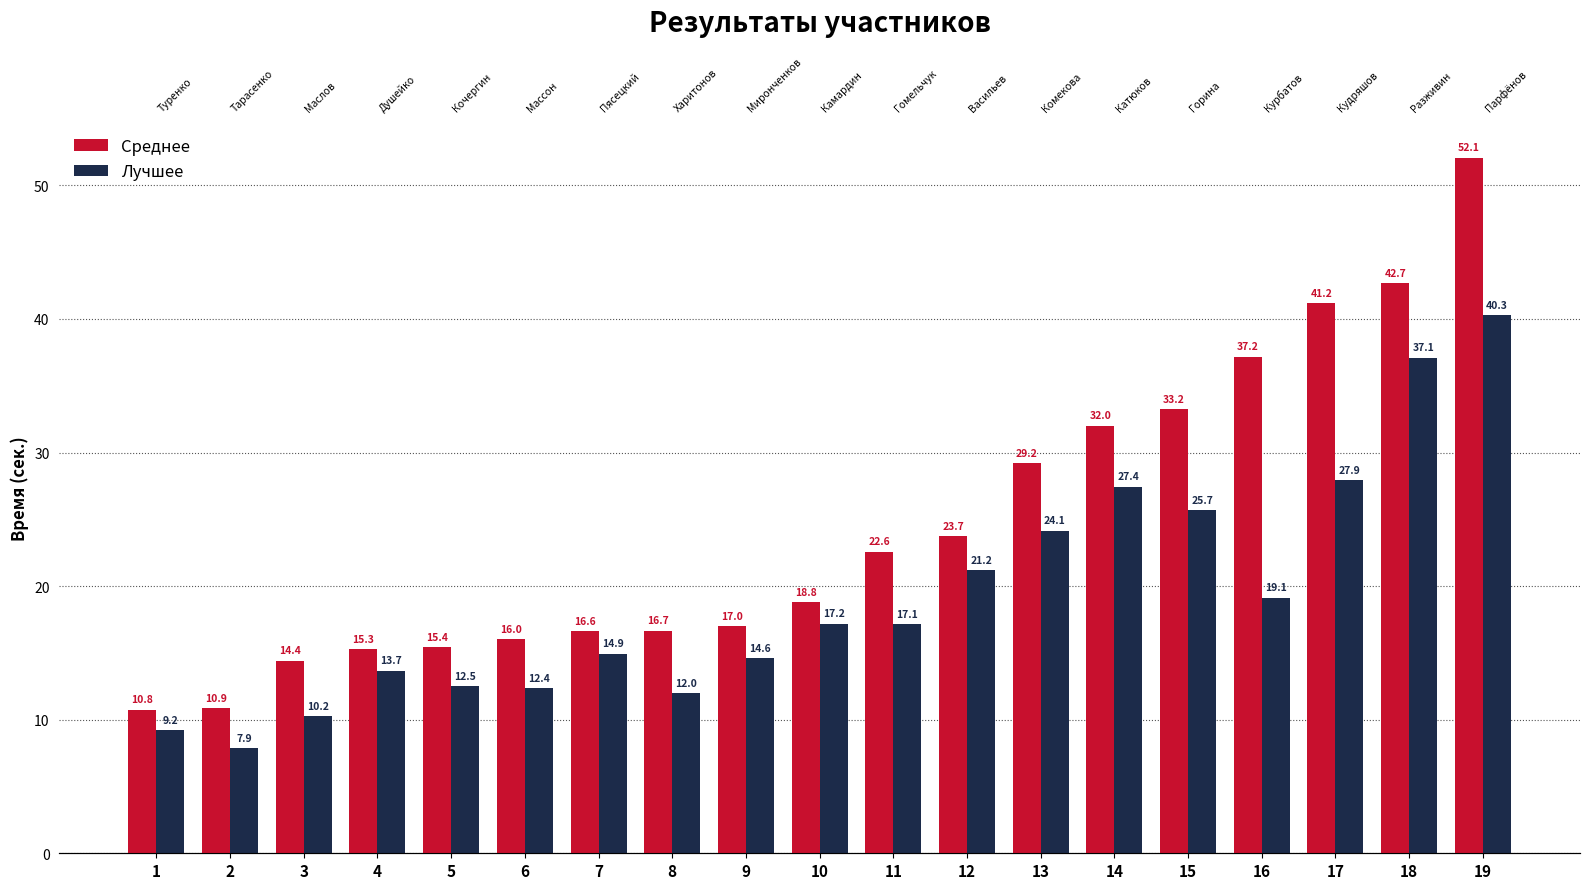

How many data points in Лучшее are above 17?

10